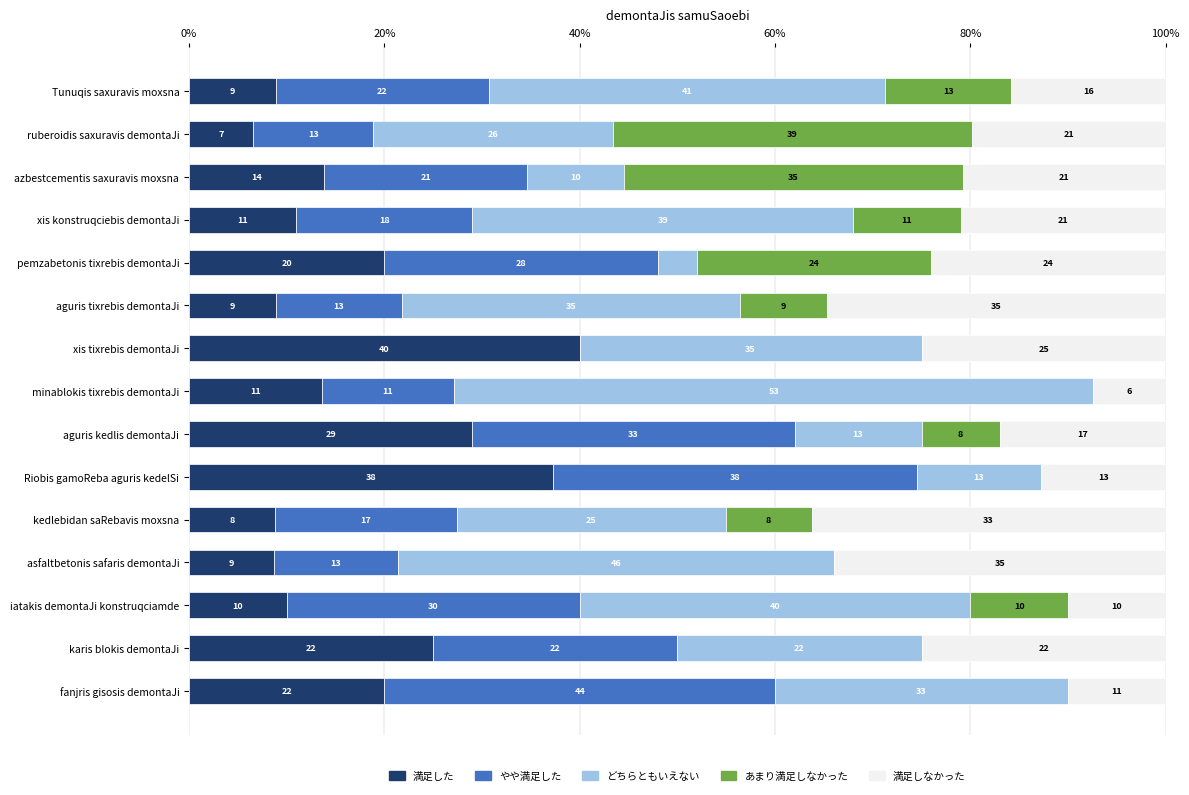

The value of 満足した at xis tixrebis demontaJi is 40.0. True or false?

True